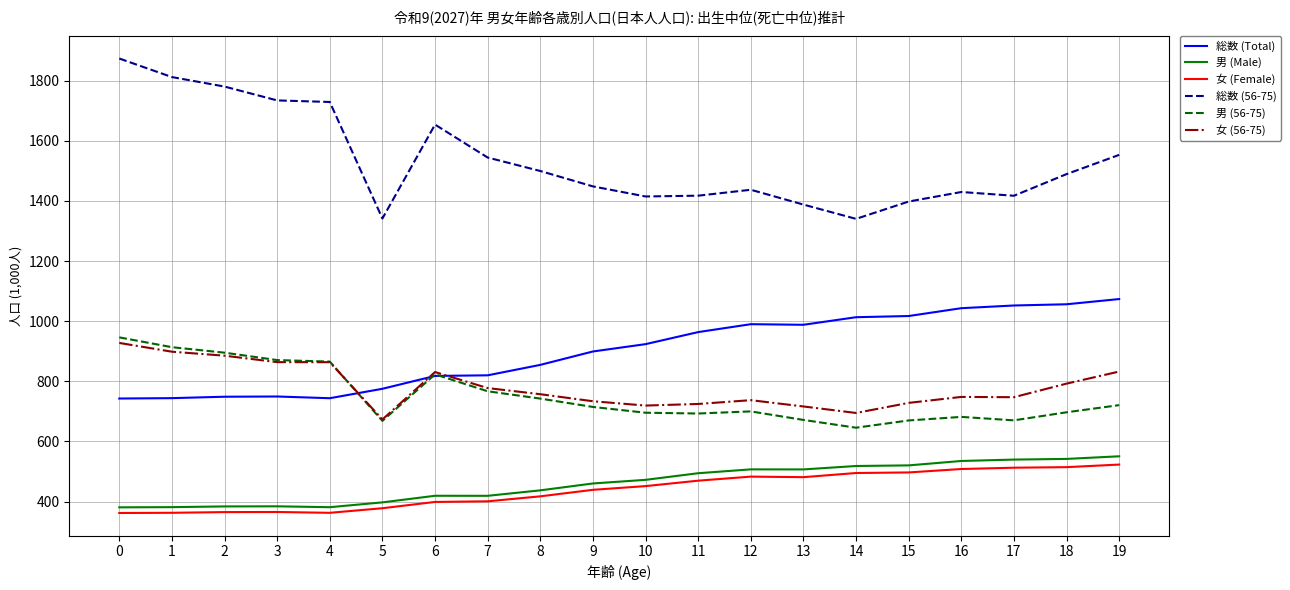

Which series has the largest total across all categories?

総数 (56-75)